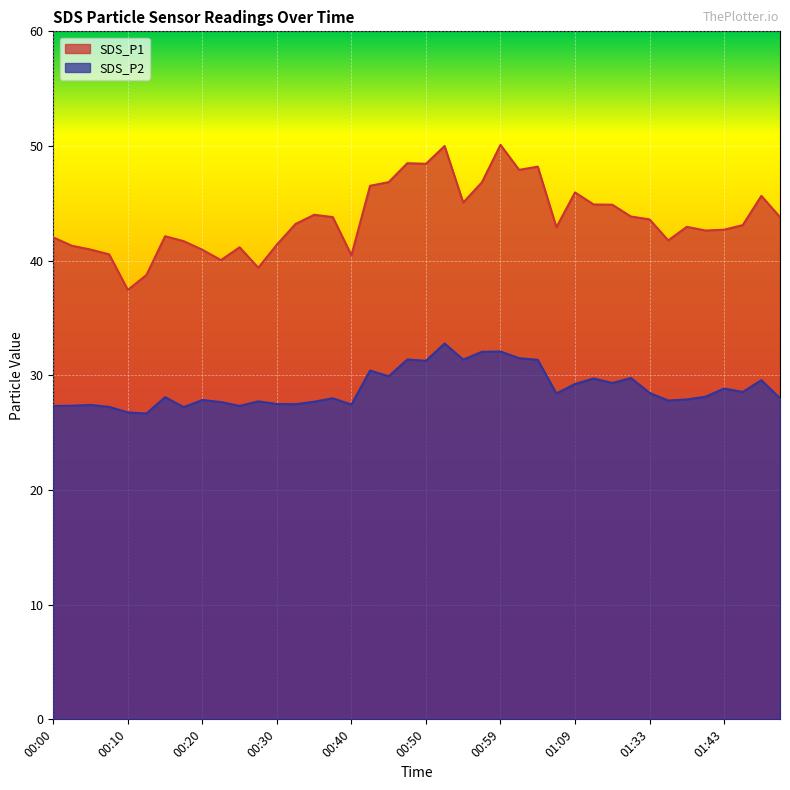

Where is SDS_P2 nearest to the value 29?

01:43